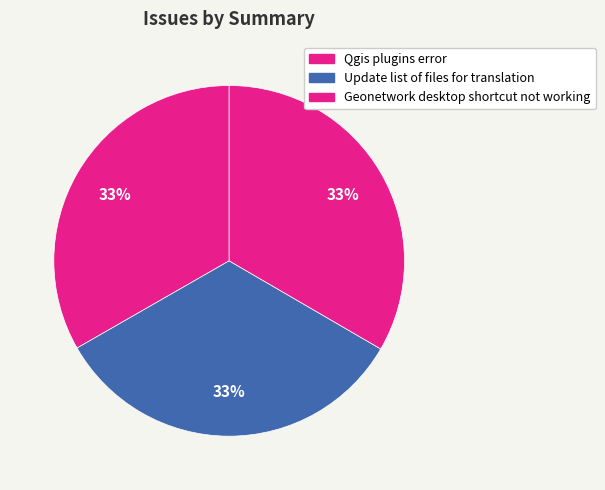

How many slices are in this pie chart?

3